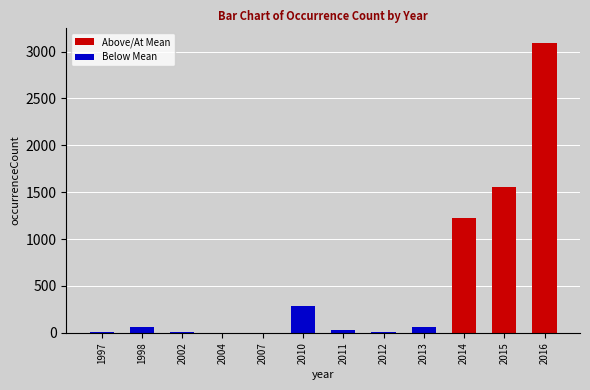

At how many categories does at least one series exceed 337?

3